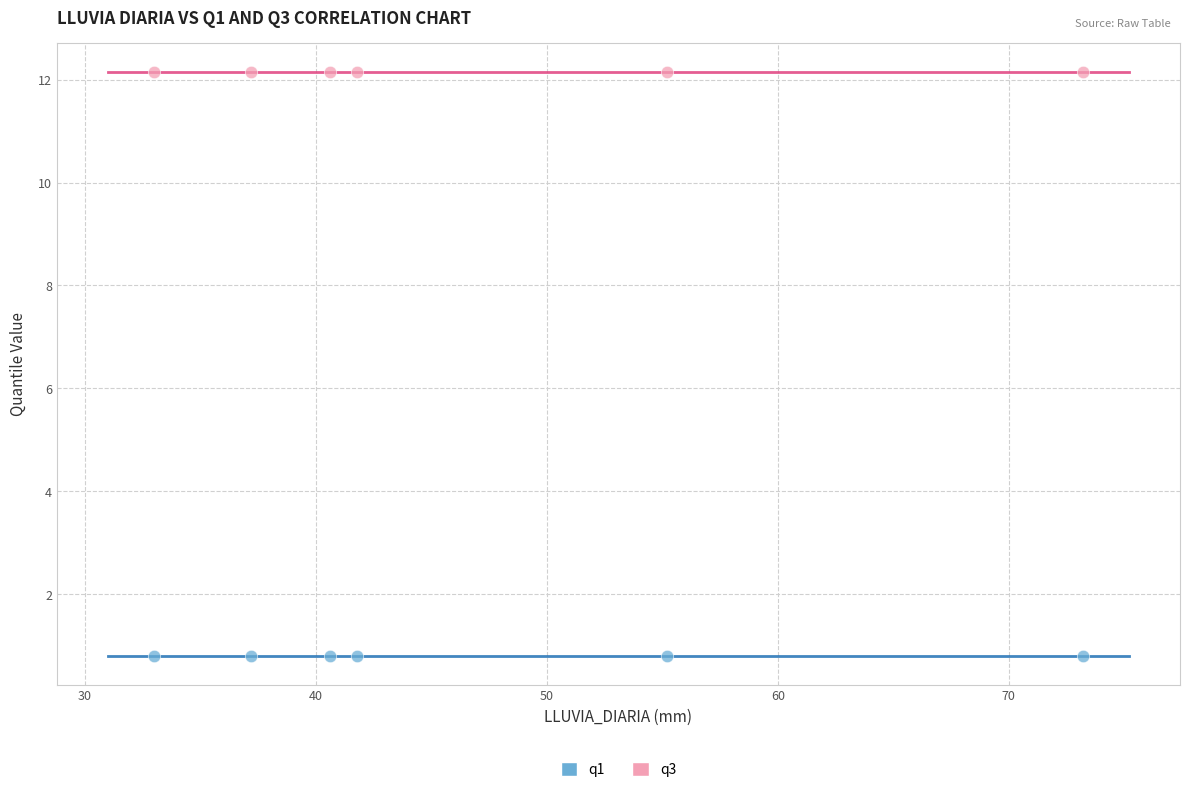

Across all data points, what is the average Y value?

6.5